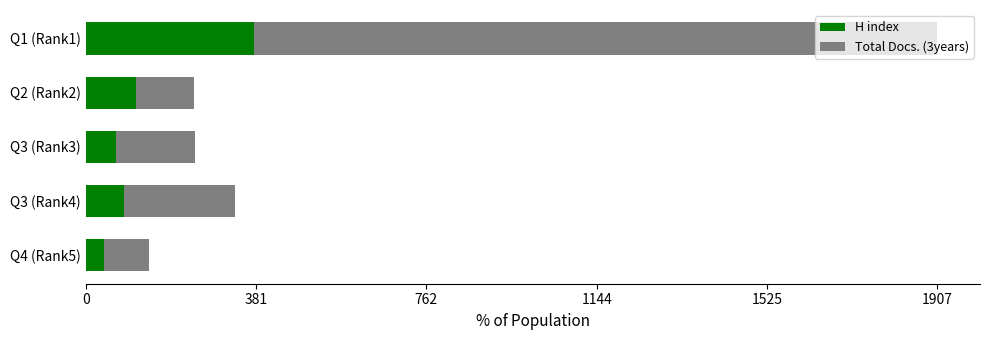

What are all the series names shown in the legend?

H index, Total Docs. (3years)